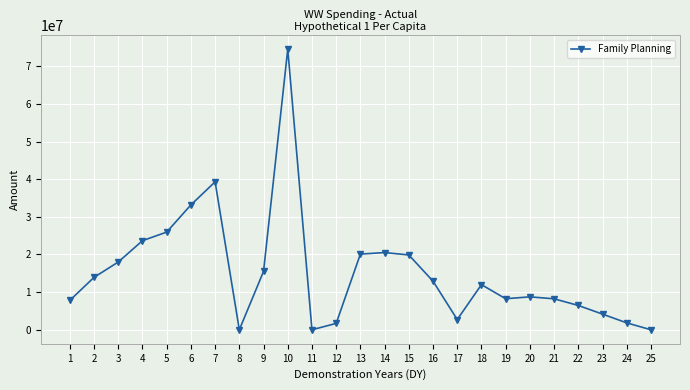

What is the change in value from 4 to 8?

-23670819